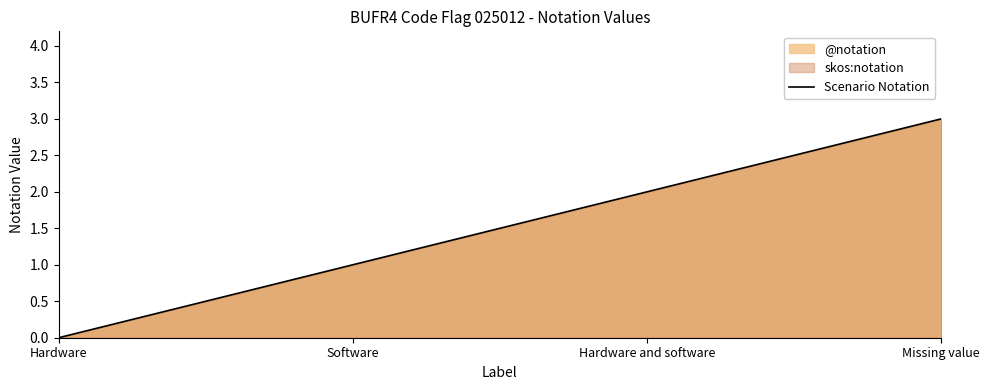

List the labels in order of value, smallest first.

Hardware, Software, Hardware and software, Missing value